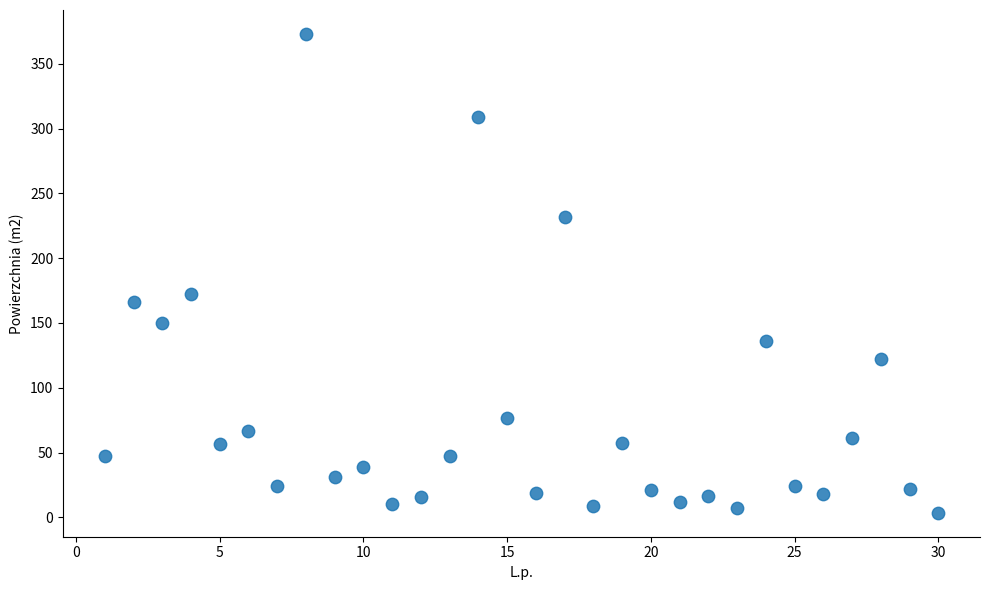

What is the range of Y values (max minus min)?

369.6